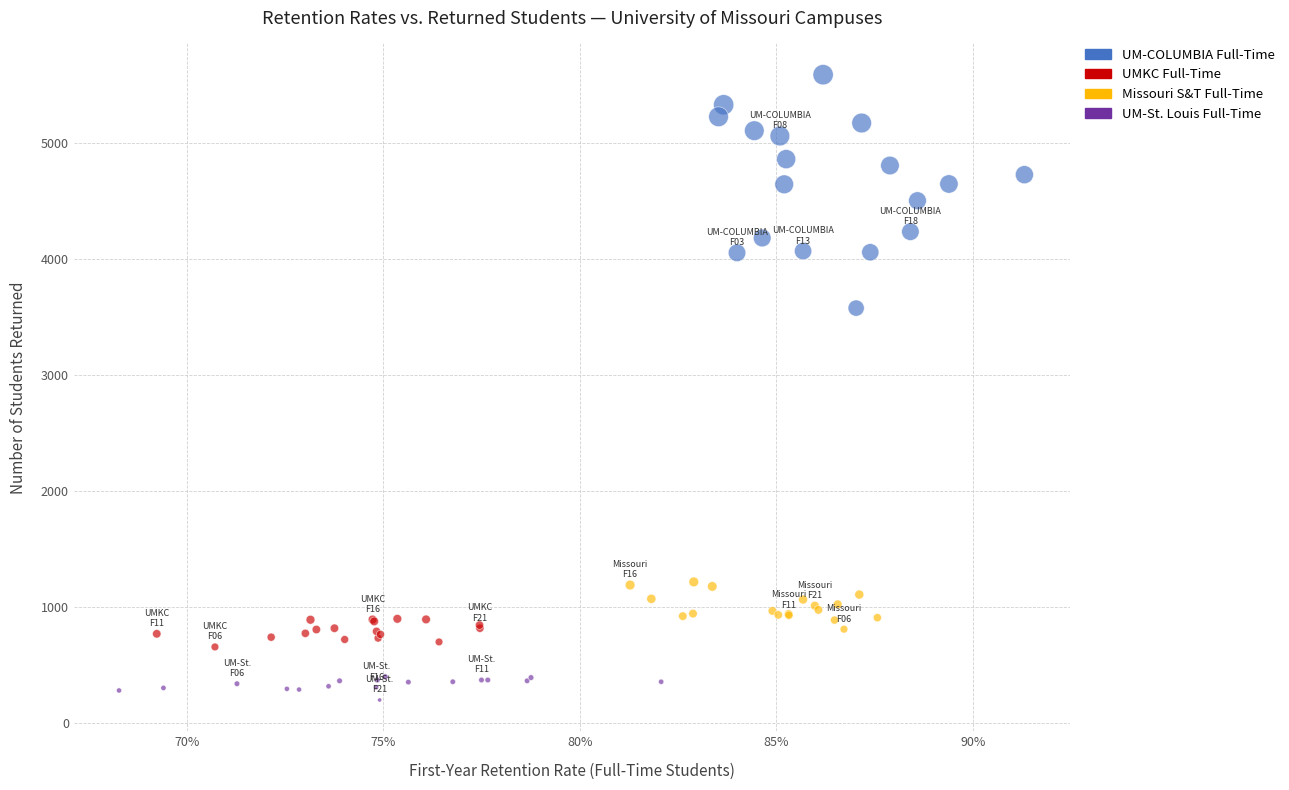

Which series contains the highest Y value?

UM-COLUMBIA Full-Time